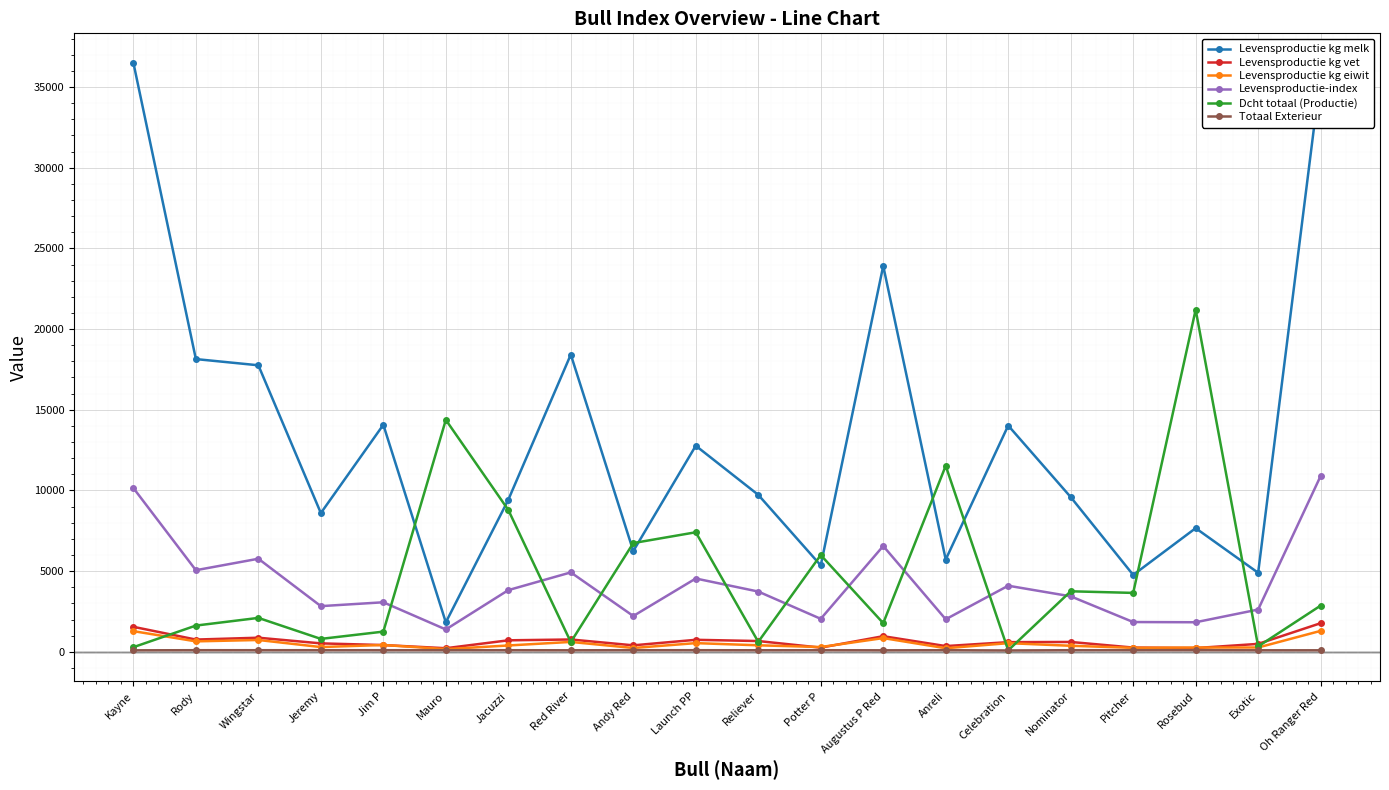

At which category is the sum across all series the highest?

Oh Ranger Red